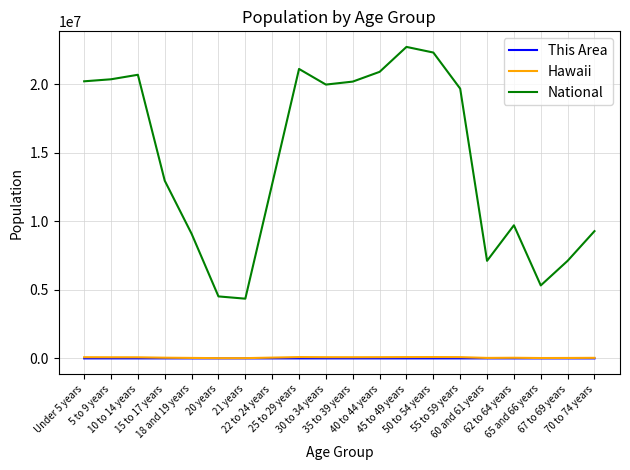

Between 45 to 49 years and 70 to 74 years, which series saw the biggest shift?

National